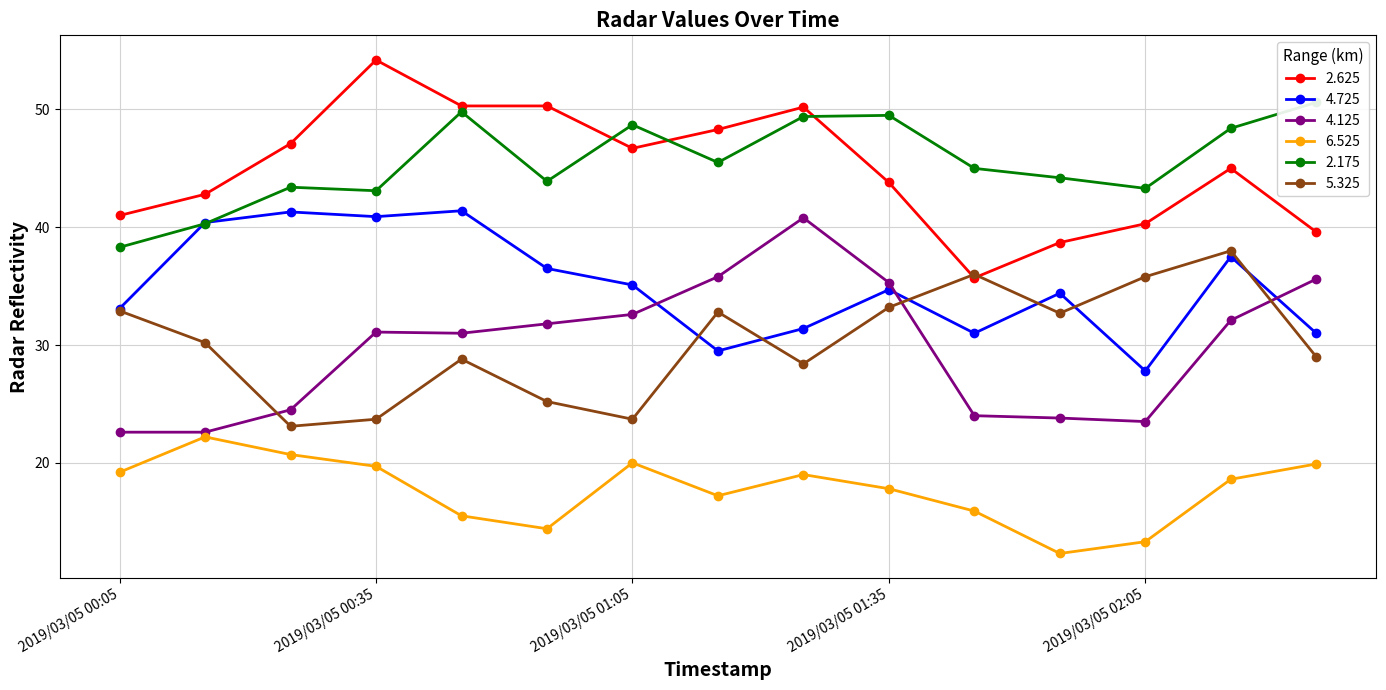

At 2019/03/05 00:25, list the series in order from smallest to largest.

6.525, 5.325, 4.125, 4.725, 2.175, 2.625